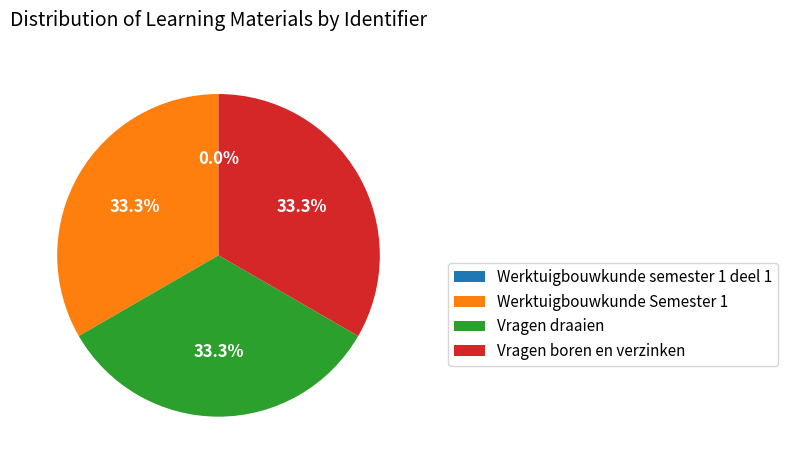

The Werktuigbouwkunde Semester 1 slice represents 33% of the pie. True or false?

True